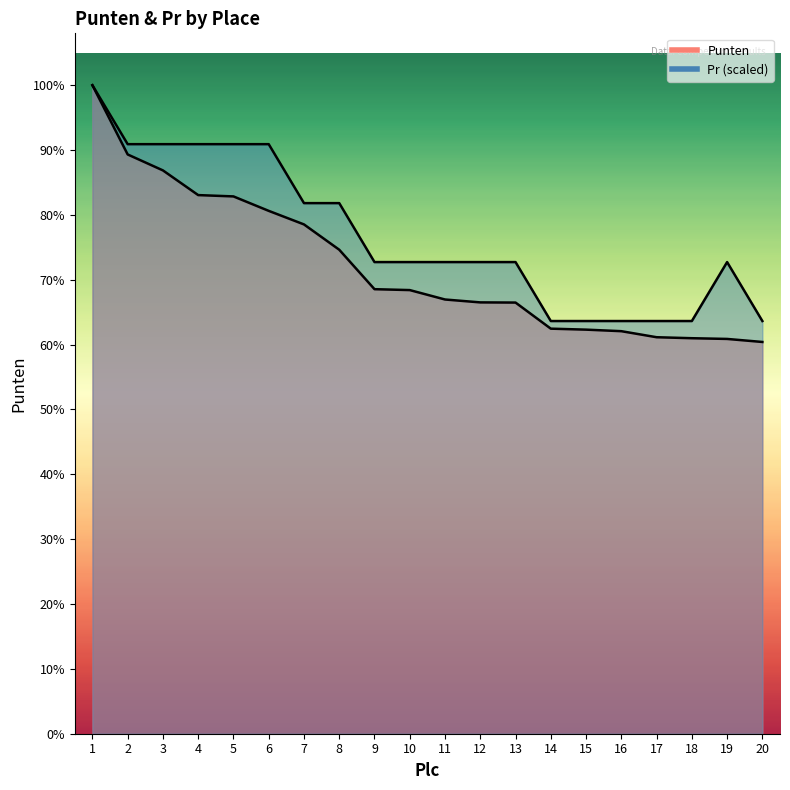

Reading left to right, what are all the values shown in this chart?

Punten: 1=10458.9	2=9342.1	3=9085.0	4=8686.8	5=8665.5	6=8432.5	7=8213.9	8=7805.7	9=7169.3	10=7154.8	11=7003.0	12=6956.3	13=6953.5	14=6532.6	15=6516.9	16=6492.0	17=6394.6	18=6378.6	19=6367.0	20=6318.1
Pr: 1=10458.9	2=9508.1	3=9508.1	4=9508.1	5=9508.1	6=9508.1	7=8557.3	8=8557.3	9=7606.5	10=7606.5	11=7606.5	12=7606.5	13=7606.5	14=6655.7	15=6655.7	16=6655.7	17=6655.7	18=6655.7	19=7606.5	20=6655.7